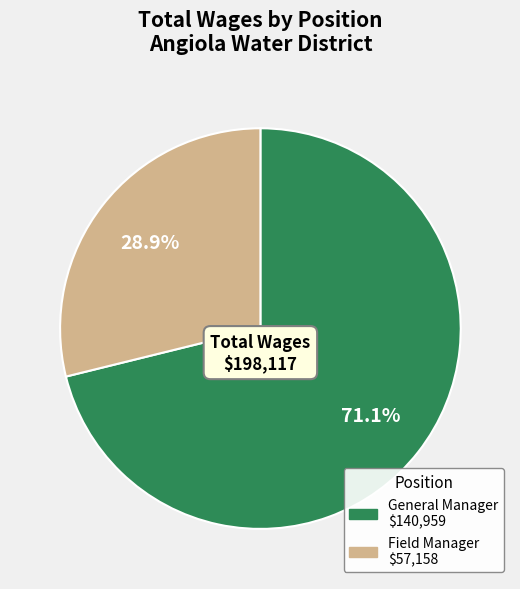

Approximately how many times larger is the value at General Manager compared to Field Manager?

2.5